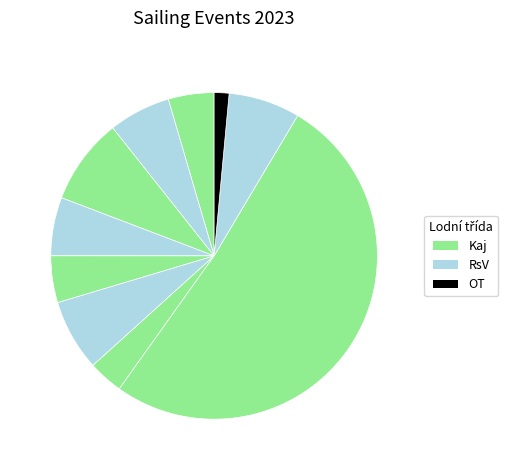

To the nearest percent, what is the average slice percentage?

10%